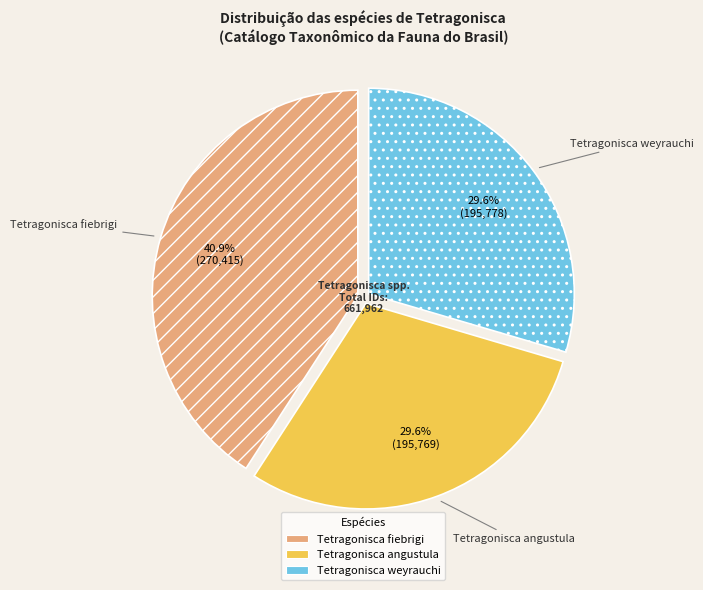

Count the number of slices in the pie.

3